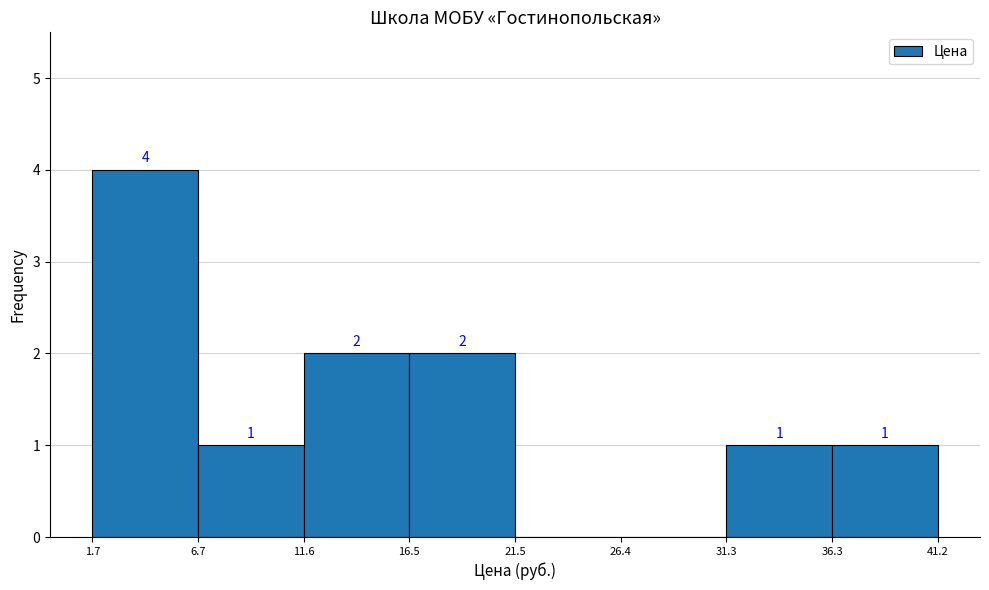

Over which range of the x-axis is the bar tallest?

1.7 to 6.7